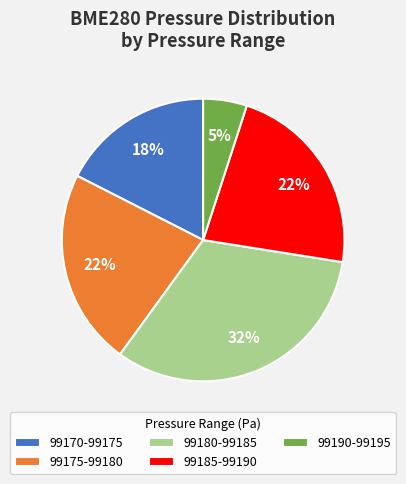

Is there any slice that represents more than half of the pie?

No